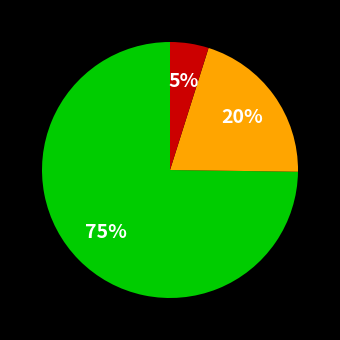

To the nearest percent, what is the difference between the largest and smallest slice percentages?

70%